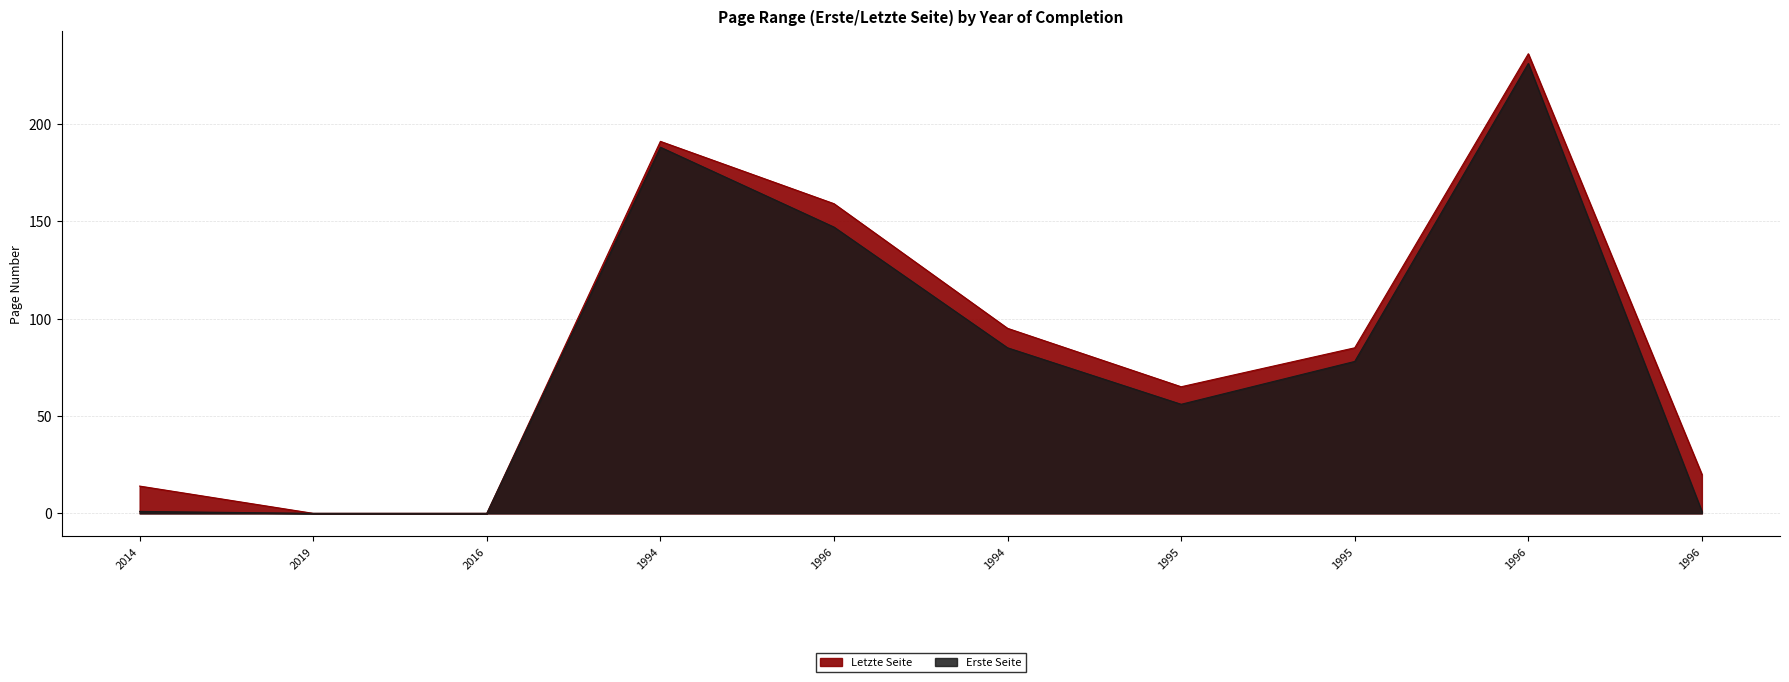

Reading left to right, transcribe all the data shown in this chart.

Letzte Seite: 2014=14	2019=0	2016=0	1994=191	1996=159	1994=95	1995=65	1995=85	1996=236	1996=20
Erste Seite: 2014=1	2019=0	2016=0	1994=188	1996=147	1994=85	1995=56	1995=78	1996=231	1996=1